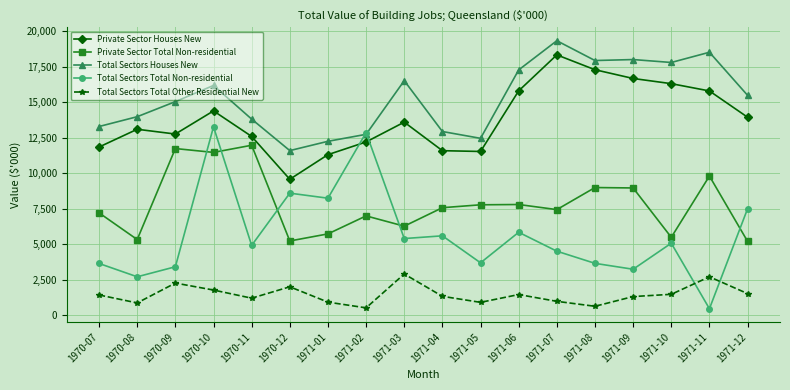

How many intersections are there between Total Sectors Total Non-residential and Private Sector Houses New?

2